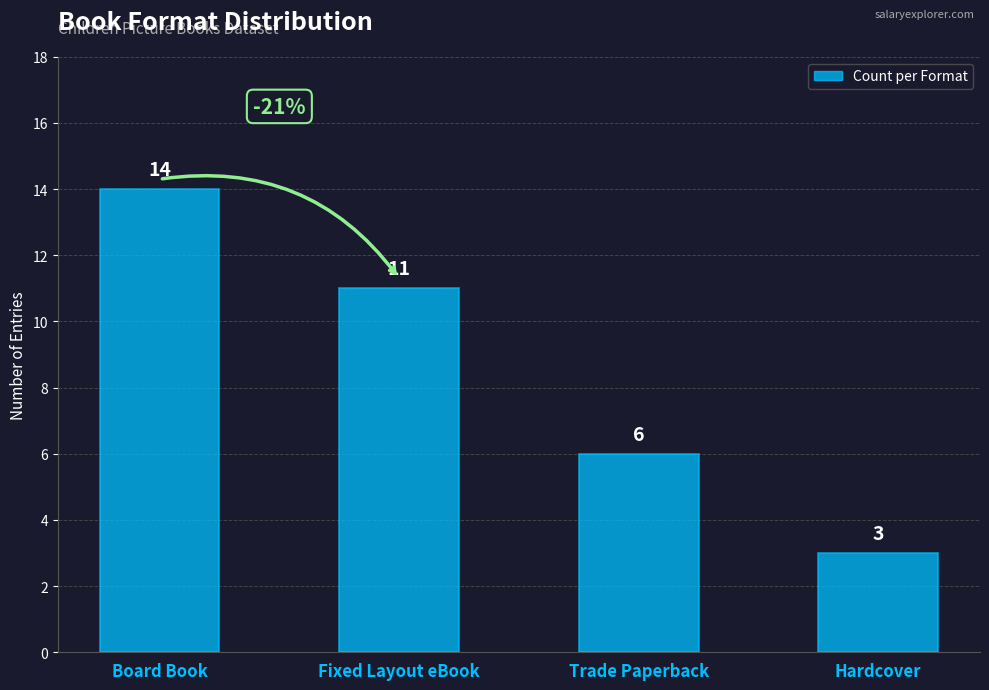

True or false: the data shows 9 at Trade Paperback.

False